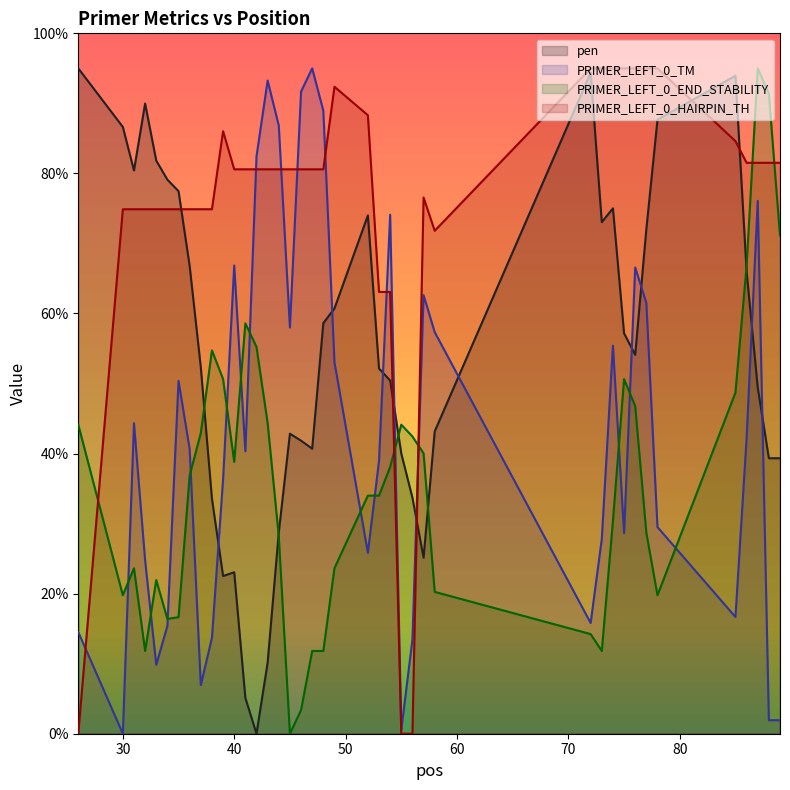

Between 26 and 72, which is larger?

26